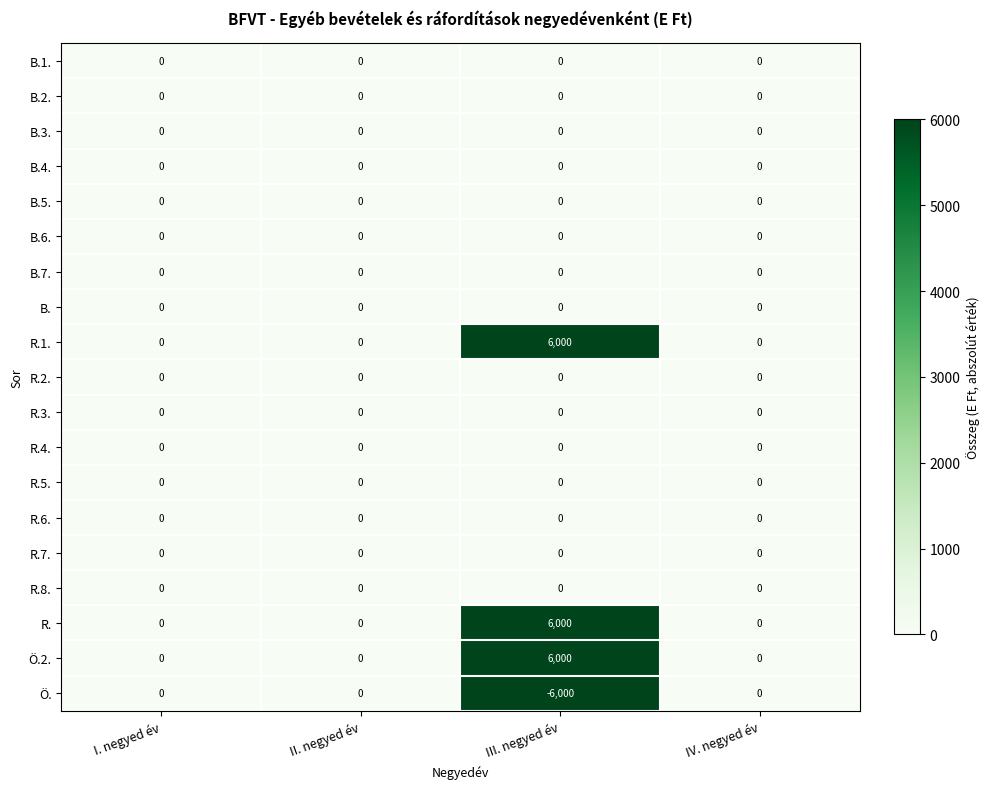

What is the smallest value displayed?

-6000